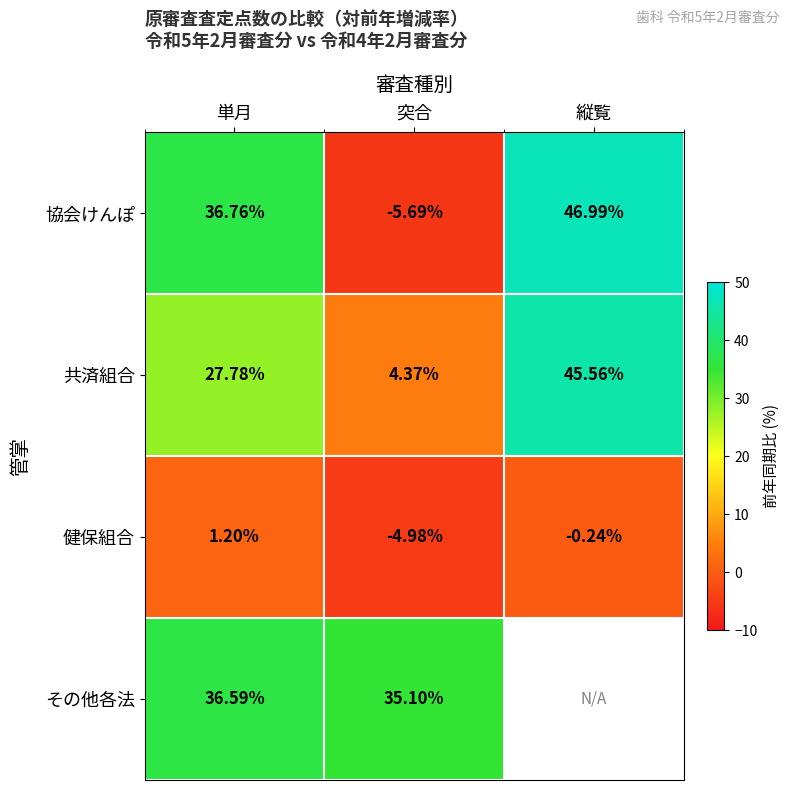

At which label does 協会けんぽ reach its minimum?

突合